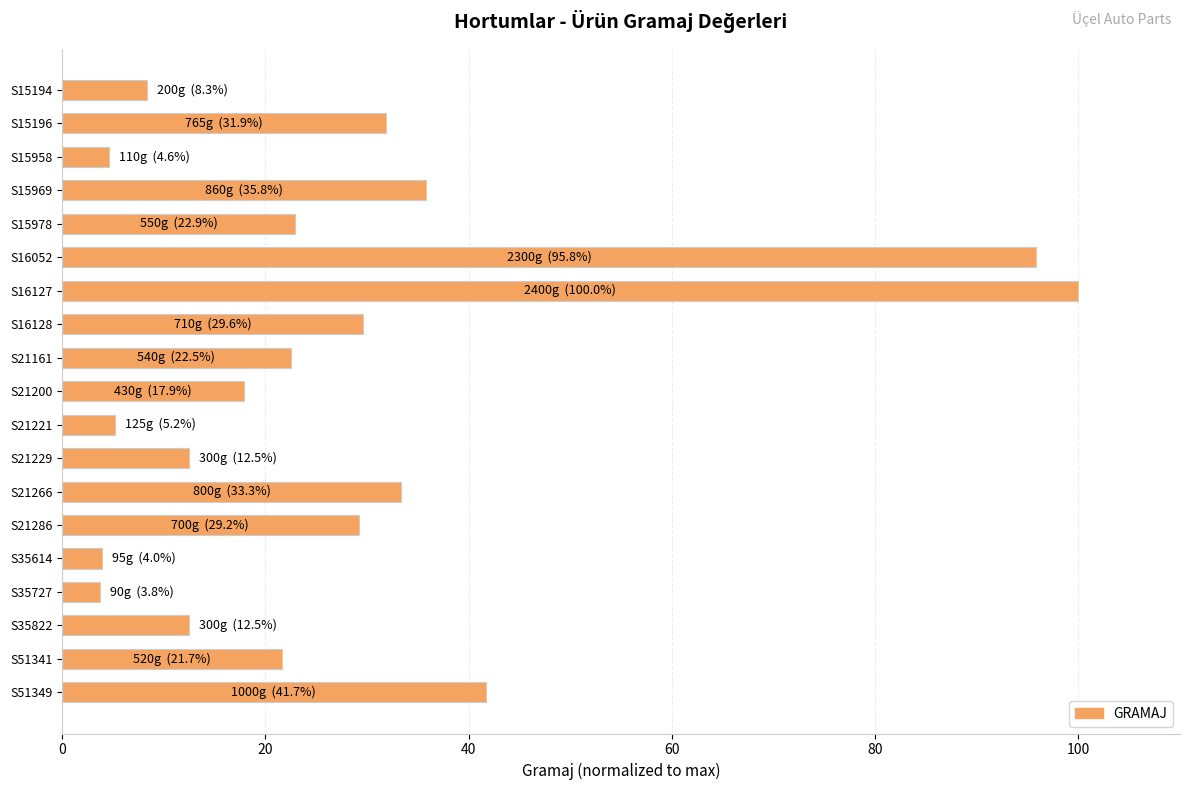

What is the value of the 18th bar from the top?

21.7